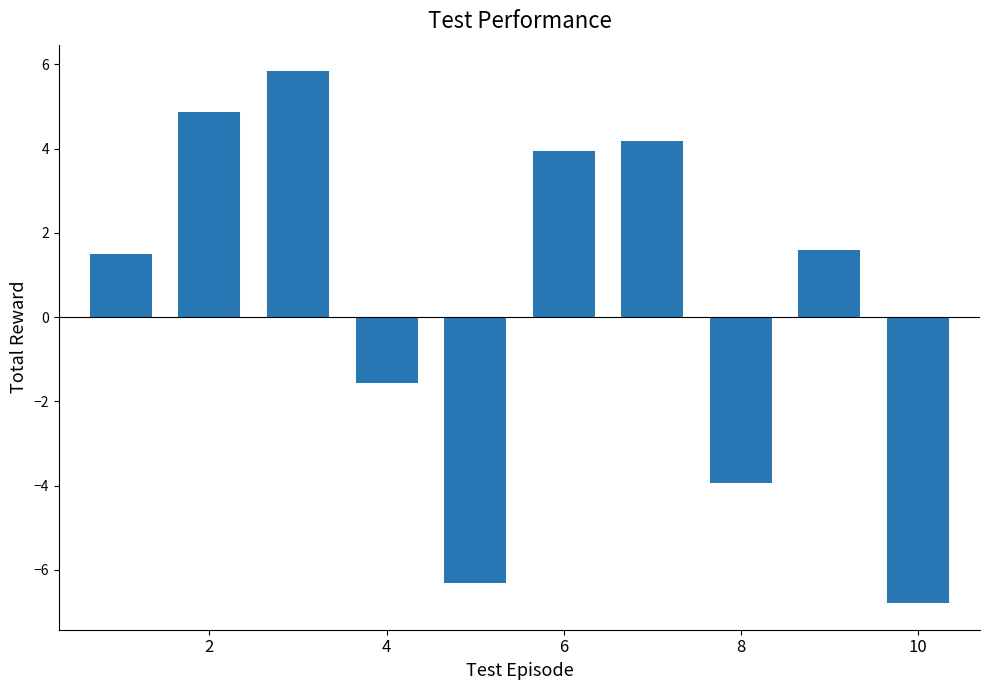

What is the value of the 3rd bar from the left?

5.8